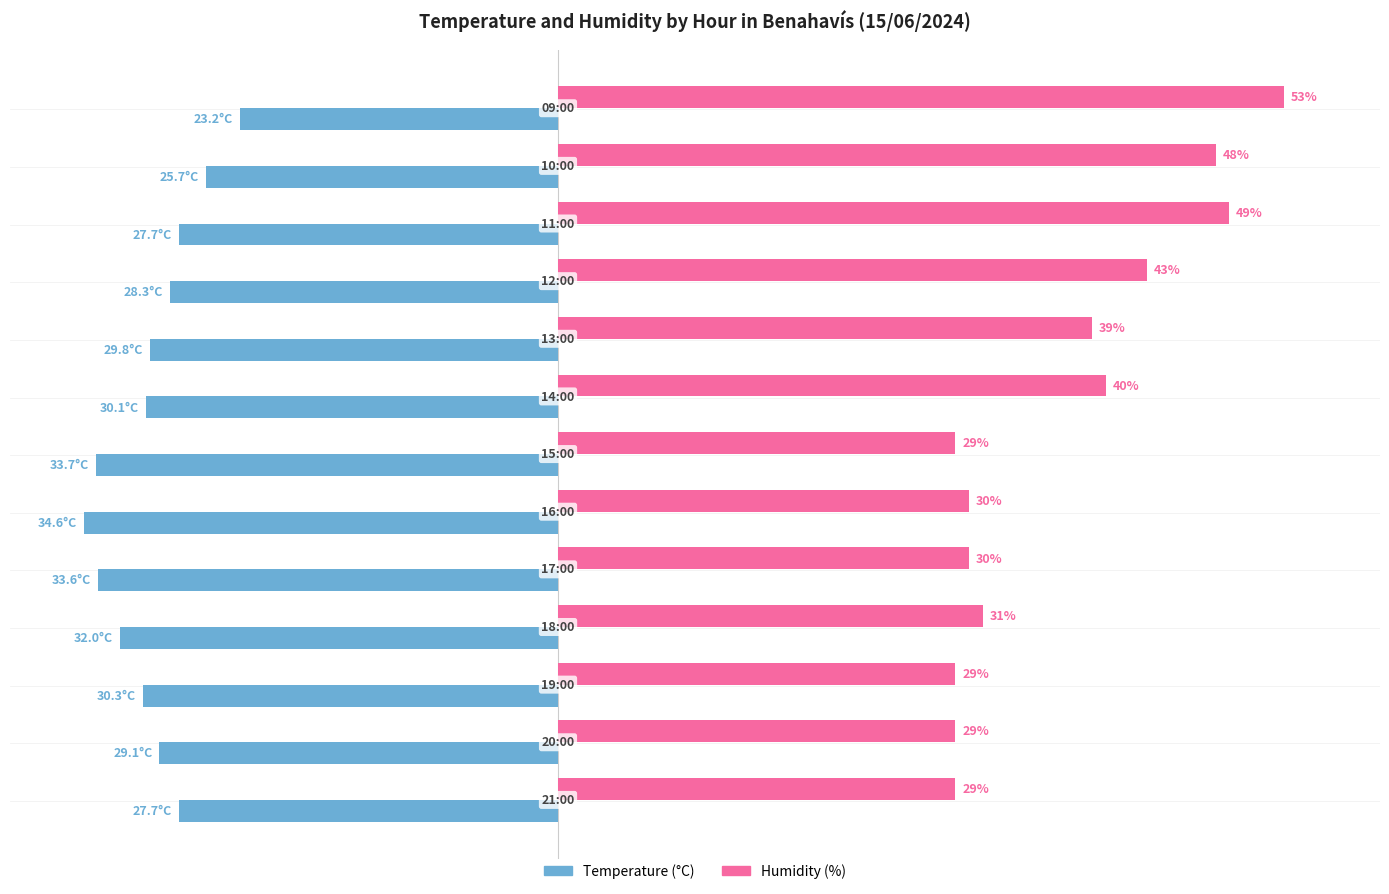

Rank the series by their maximum value, from lowest to highest.

Temperature (°C), Humidity (%)